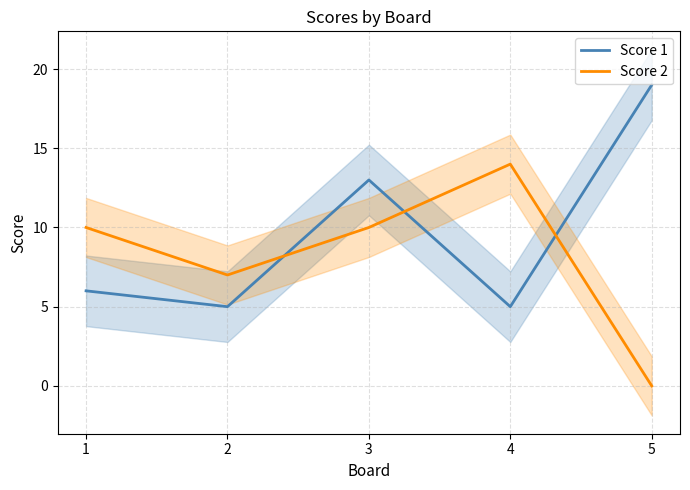

Reading right to left, transcribe all the data shown in this chart.

Score 1: 19	5	13	5	6
Score 2: 0	14	10	7	10